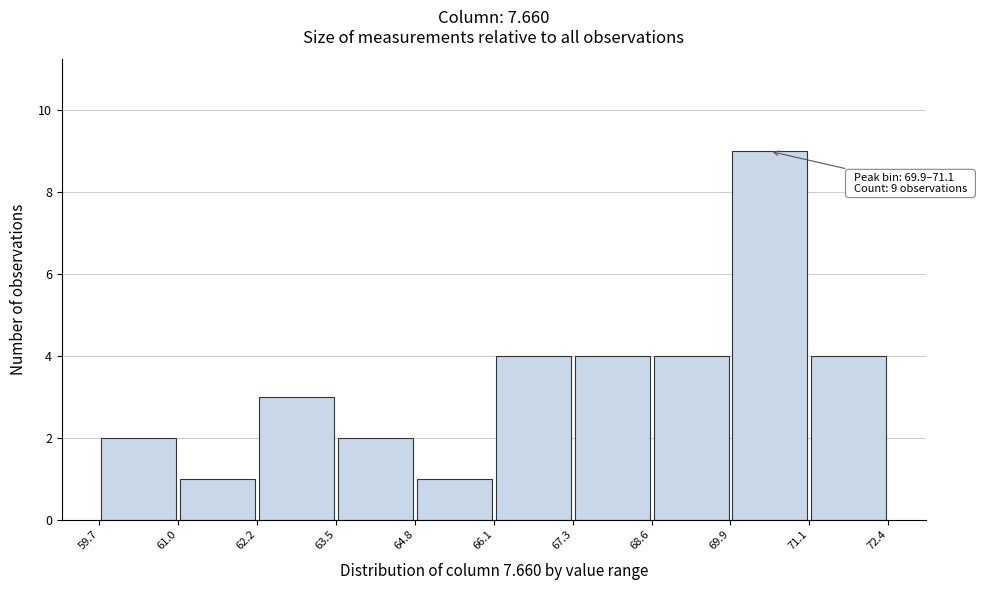

Which range on the x-axis has the tallest bar?

69.9 to 71.1